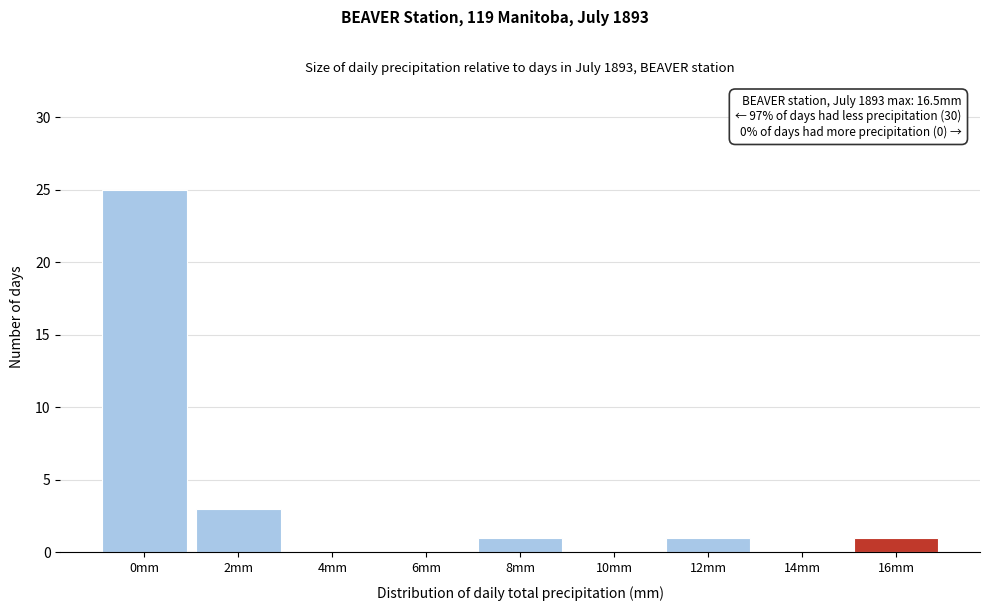

Reading left to right, extract all data points from this chart.

0mm=25	2mm=3	4mm=0	6mm=0	8mm=1	10mm=0	12mm=1	14mm=0	16mm=1